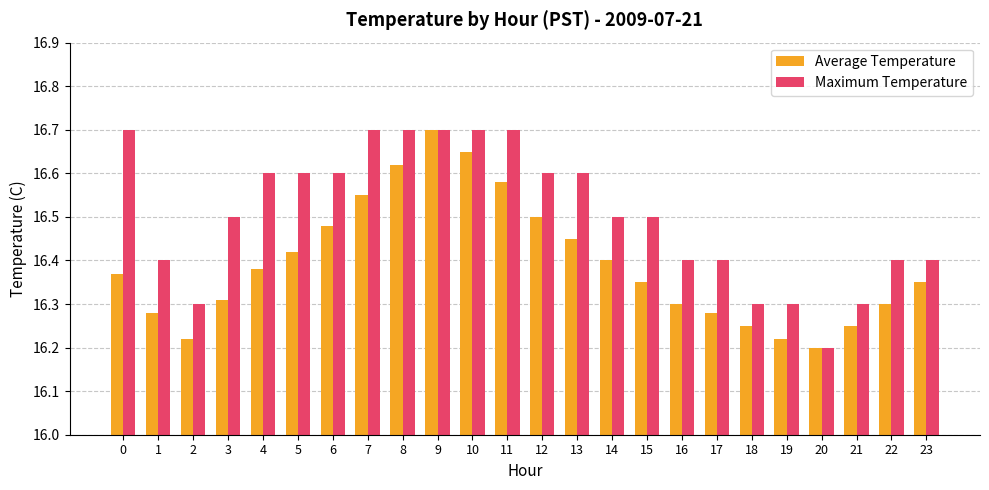

What are all the series names shown in the legend?

Average Temperature, Maximum Temperature